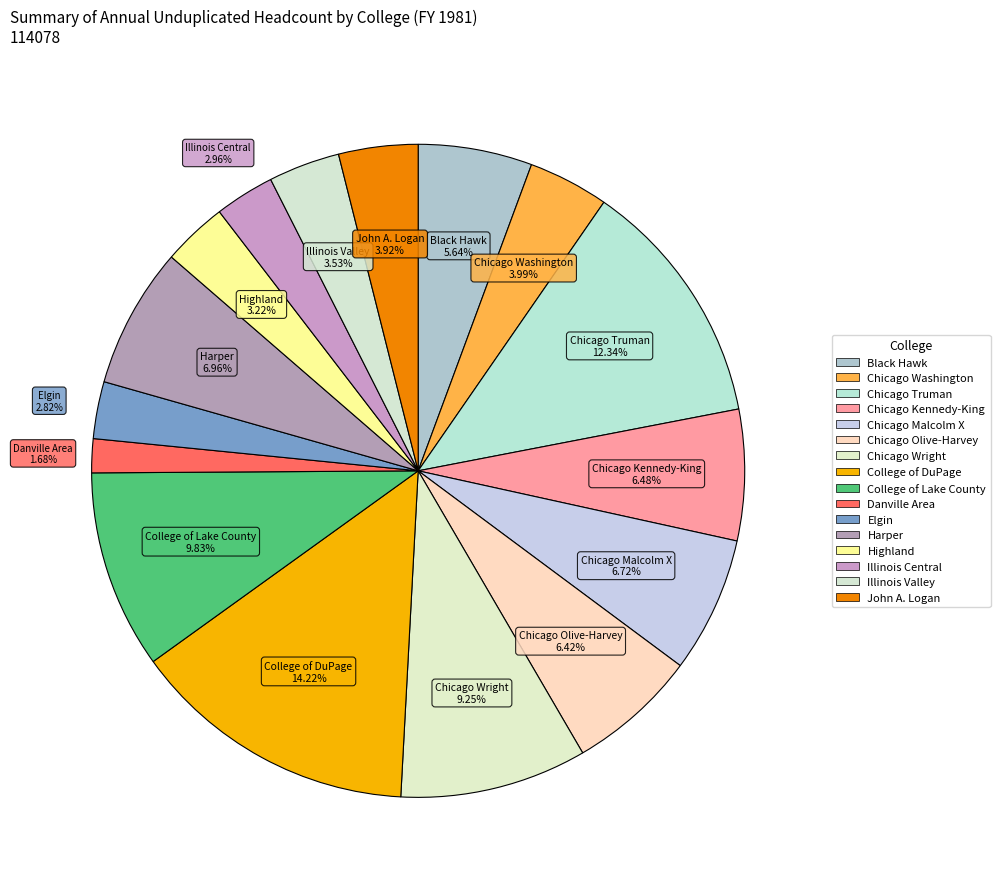

To the nearest percent, what is the difference between the College of Lake County and Harper slice percentages?

3%